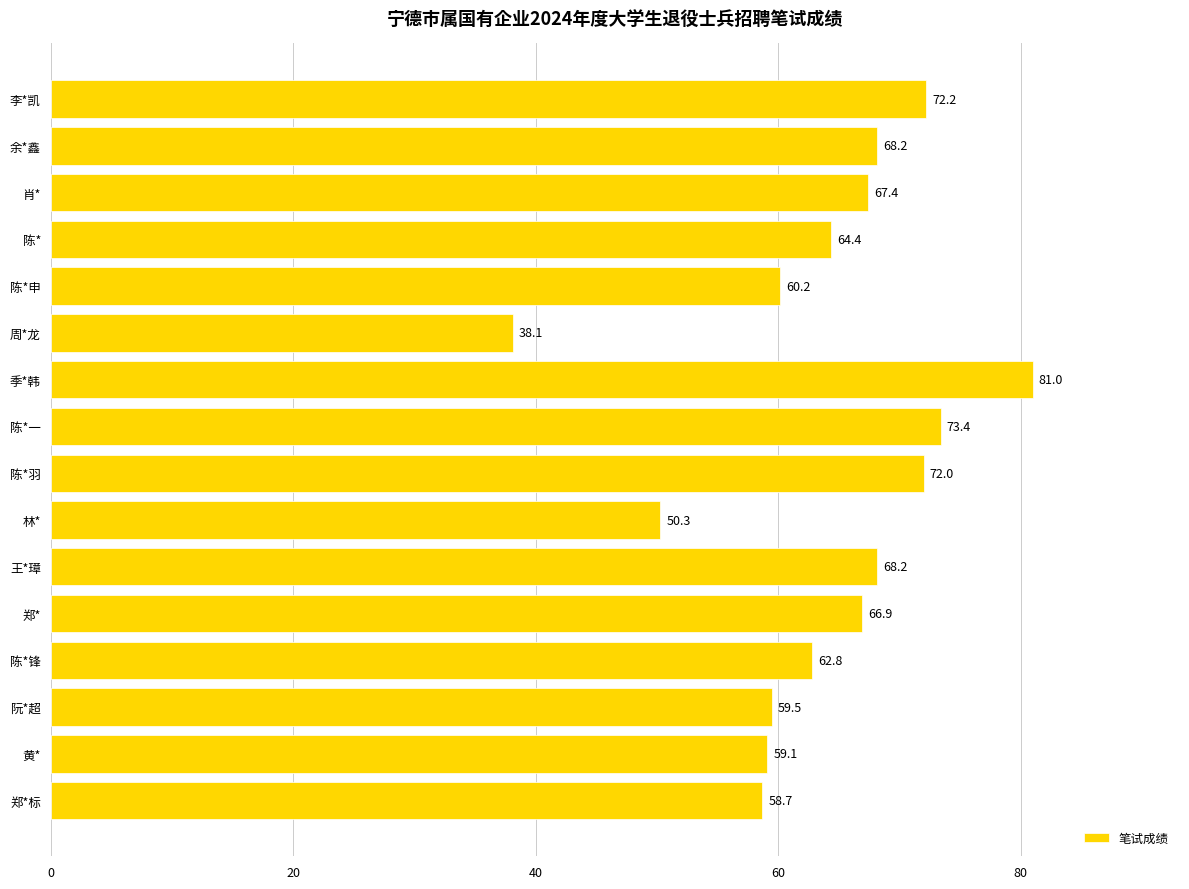

Reading top to bottom, list all the values displayed in this chart.

李*凯=72.2	余*鑫=68.2	肖*=67.4	陈*=64.4	陈*申=60.2	周*龙=38.1	季*韩=81.0	陈*一=73.4	陈*羽=72.0	林*=50.3	王*璋=68.2	郑*=66.9	陈*锋=62.8	阮*超=59.5	黄*=59.1	郑*标=58.7